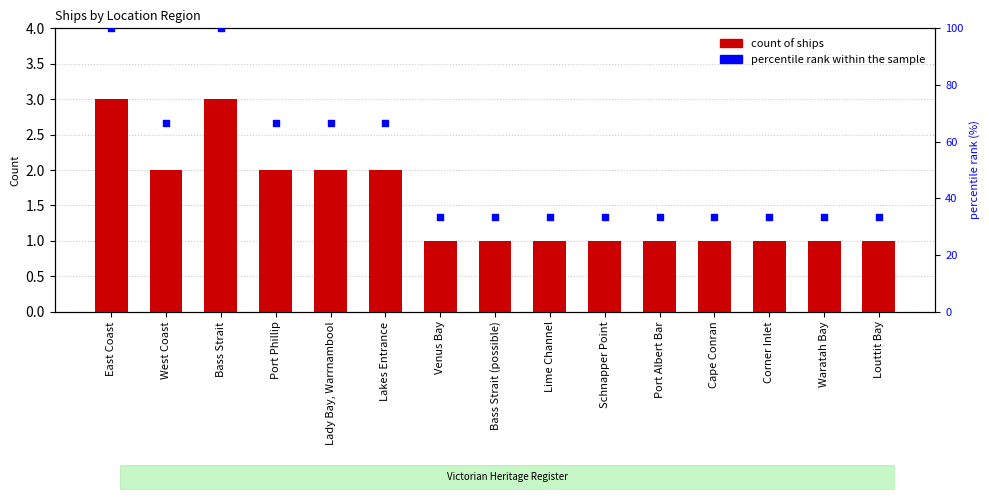

Which series has the largest total across all categories?

percentile rank within the sample